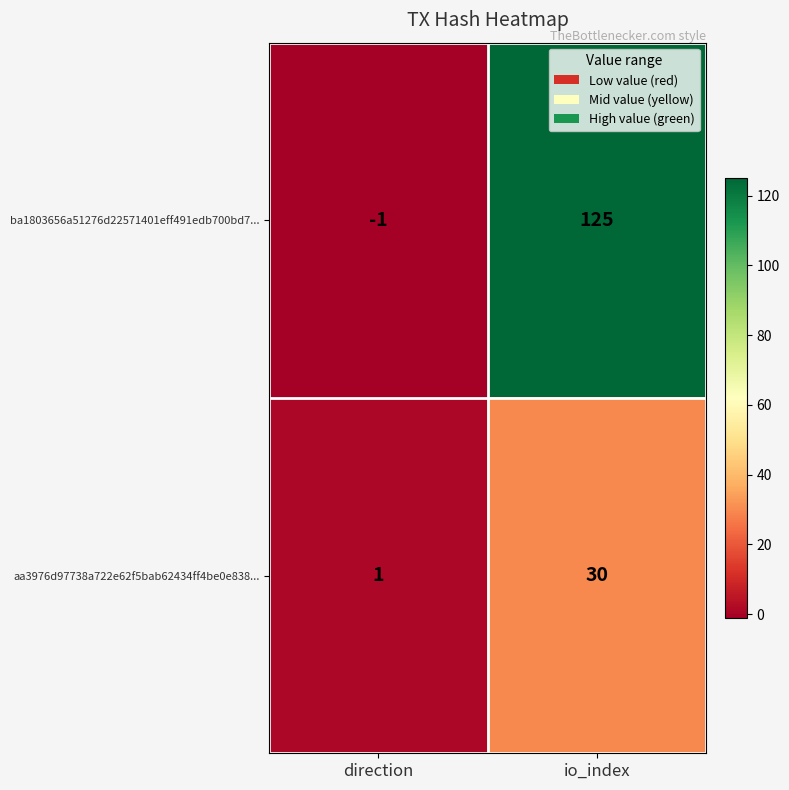

Reading left to right, list all the values displayed in this chart.

ba1803656a51276d22571401eff491edb700bd7...: -1	125
aa3976d97738a722e62f5bab62434ff4be0e838...: 1	30